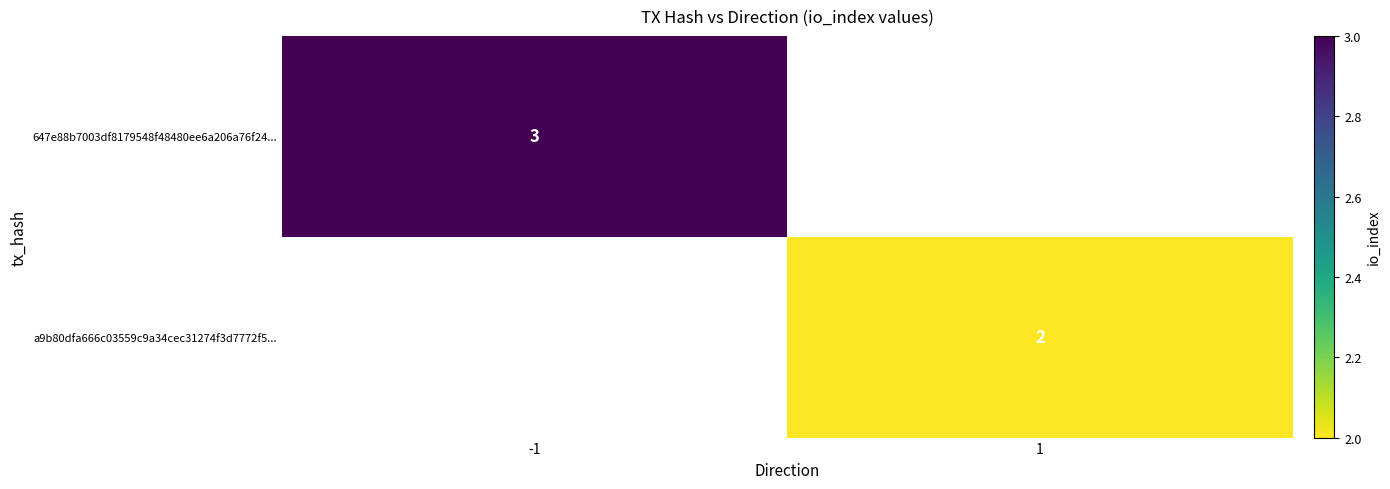

The value of a9b80dfa666c03559c9a34cec31274f3d7772f5... at 1 is 2. True or false?

True